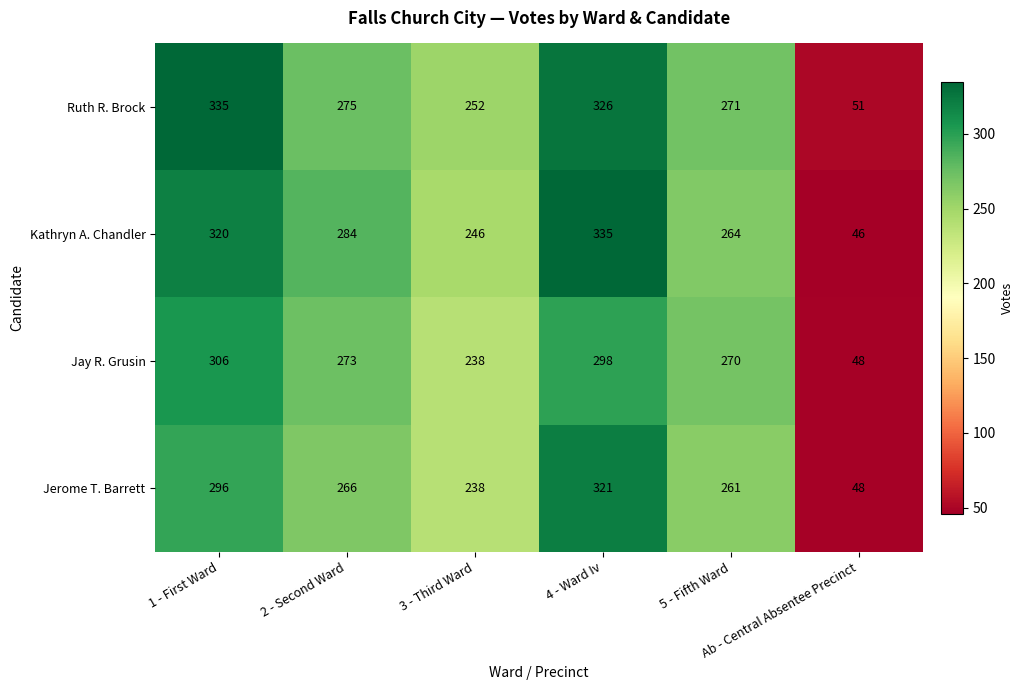

Which series changed the most between 4 - Ward Iv and 5 - Fifth Ward?

Kathryn A. Chandler